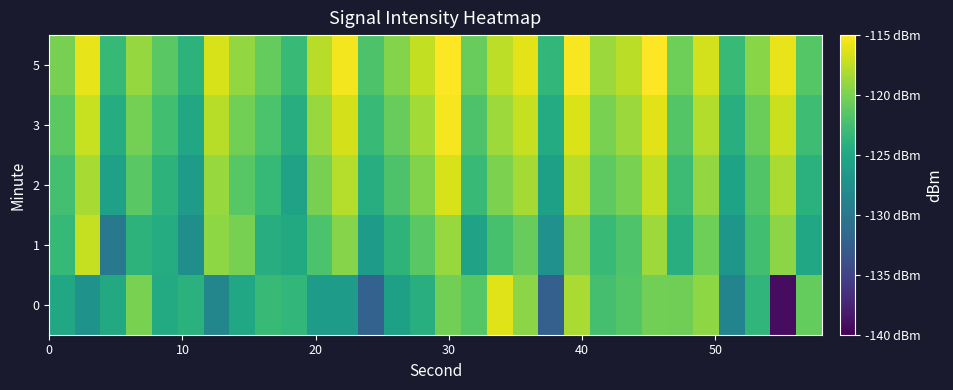

Rank the series by their average value, from highest to lowest.

5, 3, 2, 1, 0